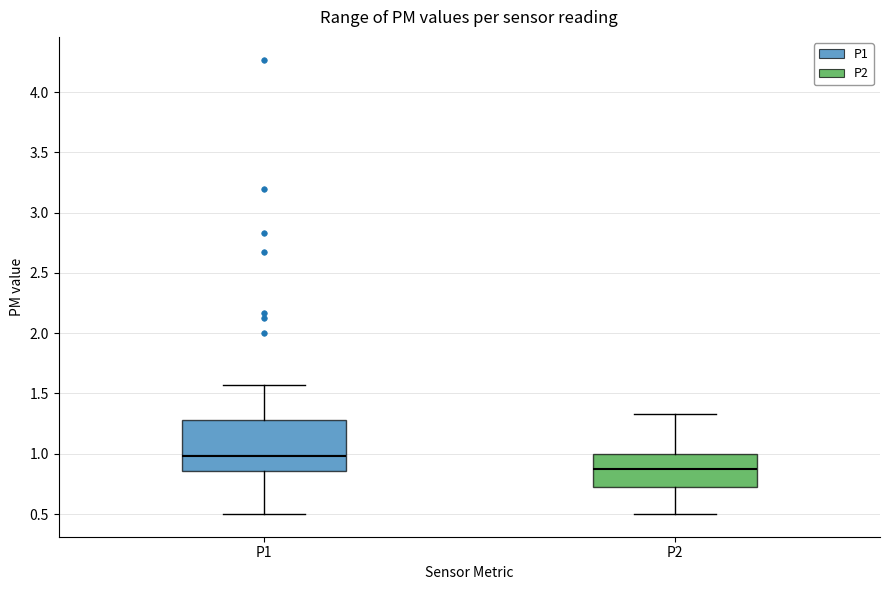

Reading left to right, transcribe this box plot: for each box, give where its median line is, the range the box spans, and where its two whiskers end, as read against the y-axis. The values are not printed on the chart, so give them approximately, as read against the axis.

P1: median 1.00, box 0.85 to 1.30, whiskers 0.50 to 1.55
P2: median 0.85, box 0.70 to 1.00, whiskers 0.50 to 1.35